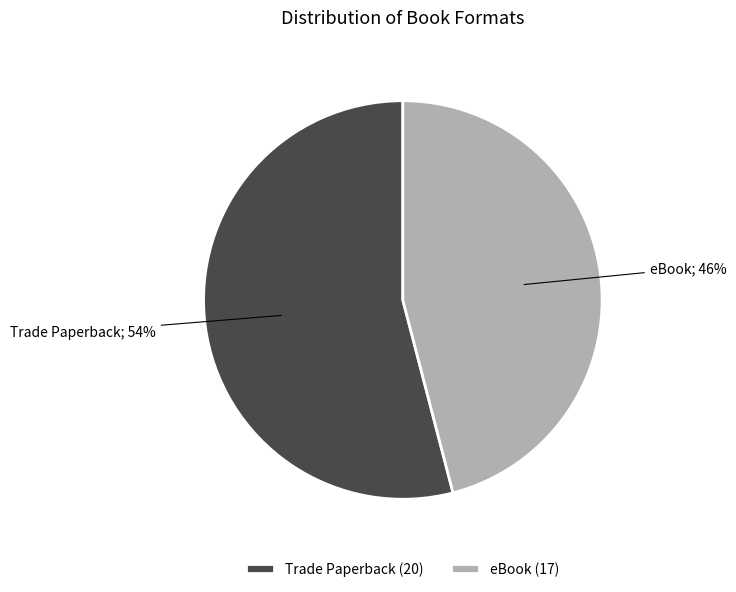

True or false: eBook accounts for 38% of the total.

False